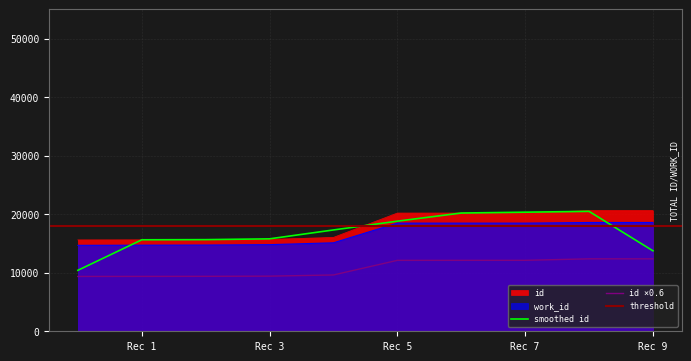

What is the maximum value for id ×0.6?

12375.6